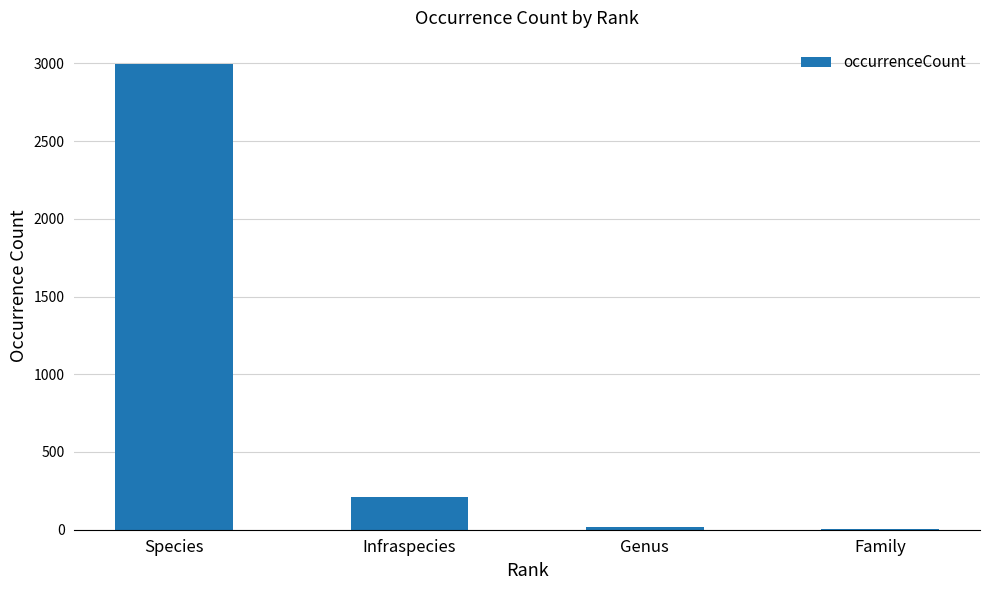

What is the difference between the values at Species and Genus?

2980